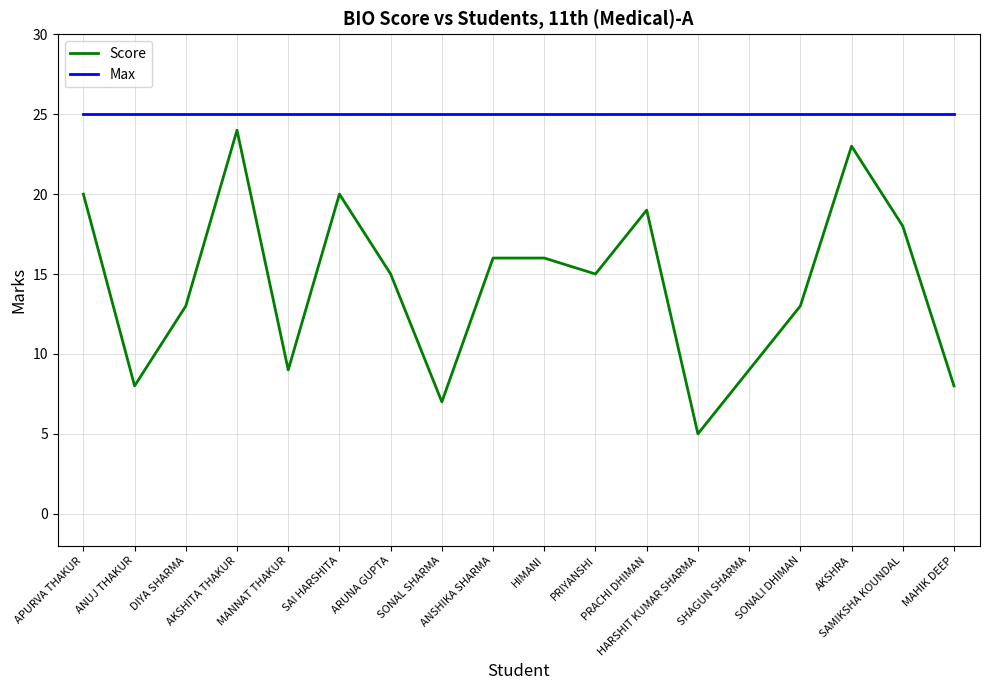

True or false: Max has a value of 25 at HARSHIT KUMAR SHARMA.

True